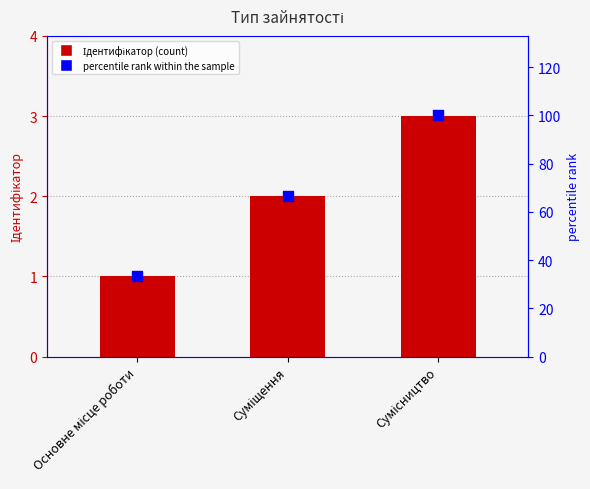

Which series has the largest total across all categories?

percentile rank within the sample